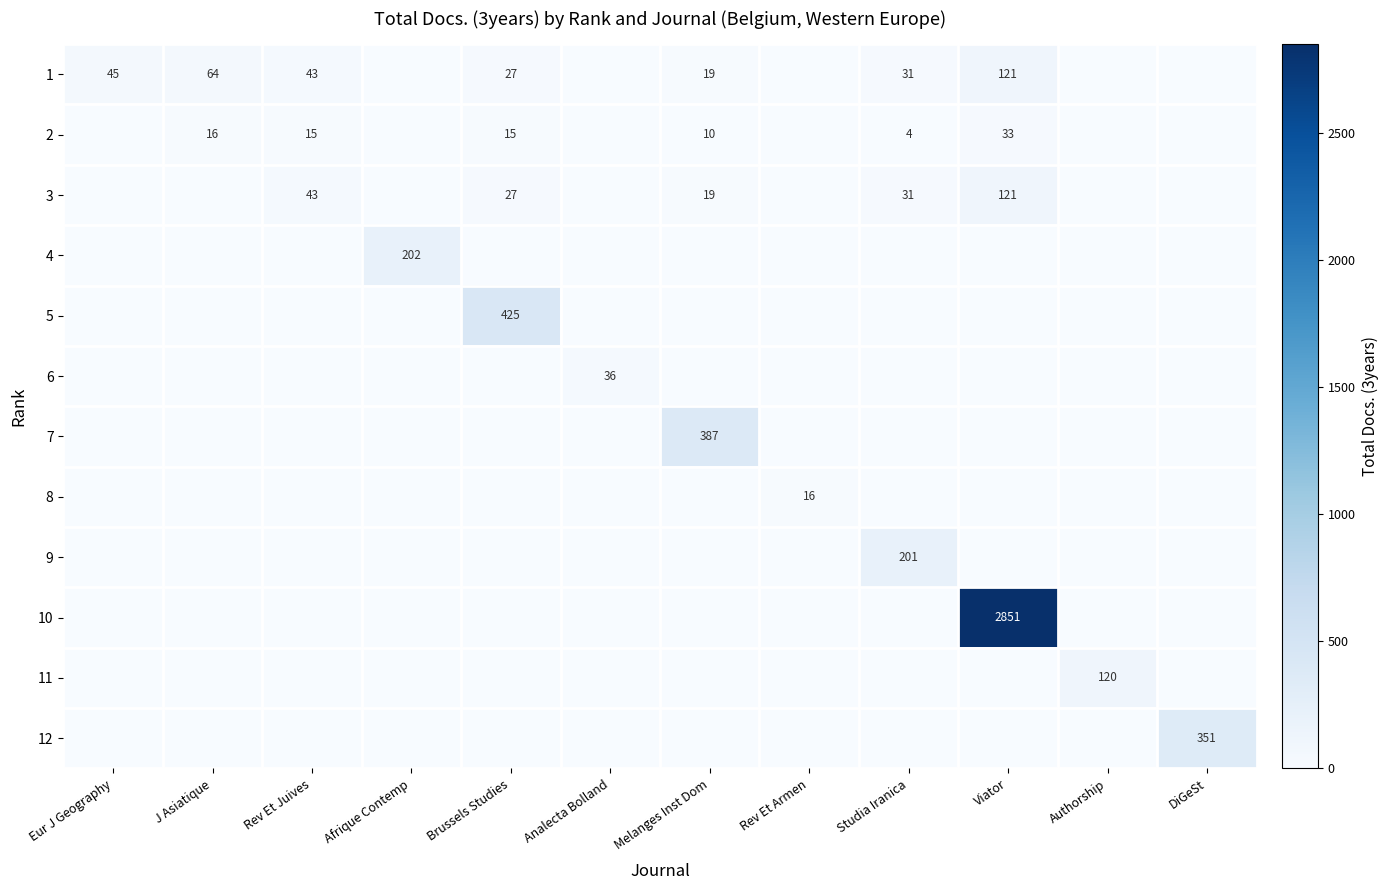

What is the difference between the 2 values at Viator and Melanges Inst Dom?

23